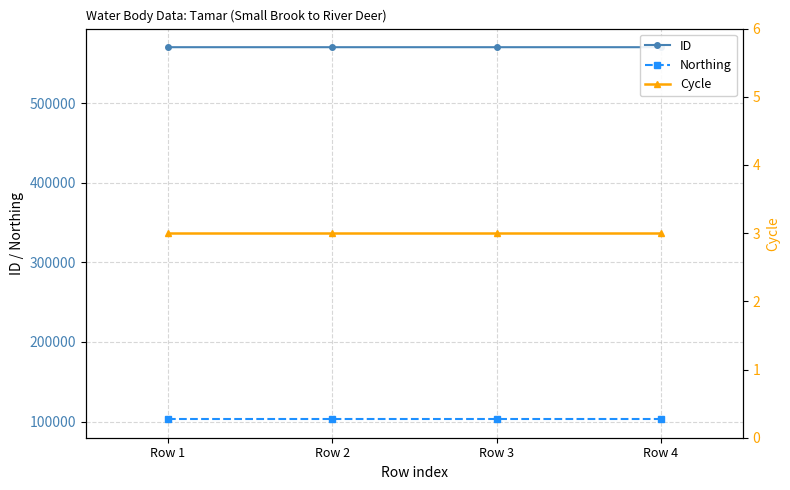

True or false: Cycle and ID intersect in this chart.

False